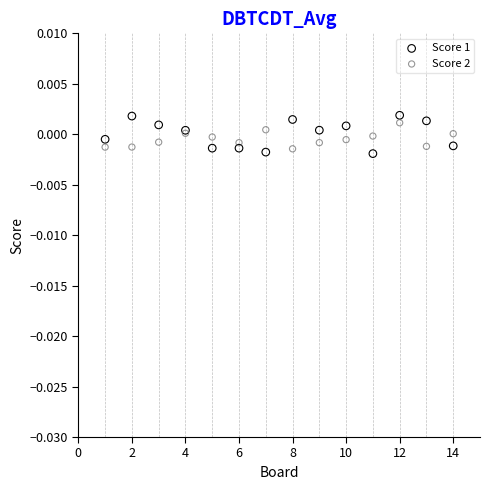

Which series contains the lowest Y value?

Score 1